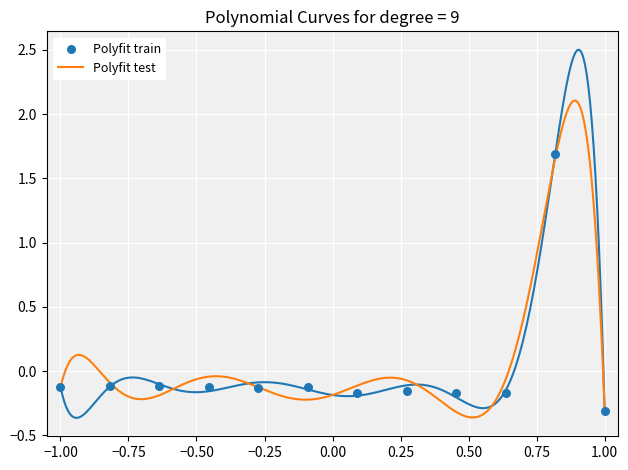

What is the maximum value for Polyfit test?

2.1